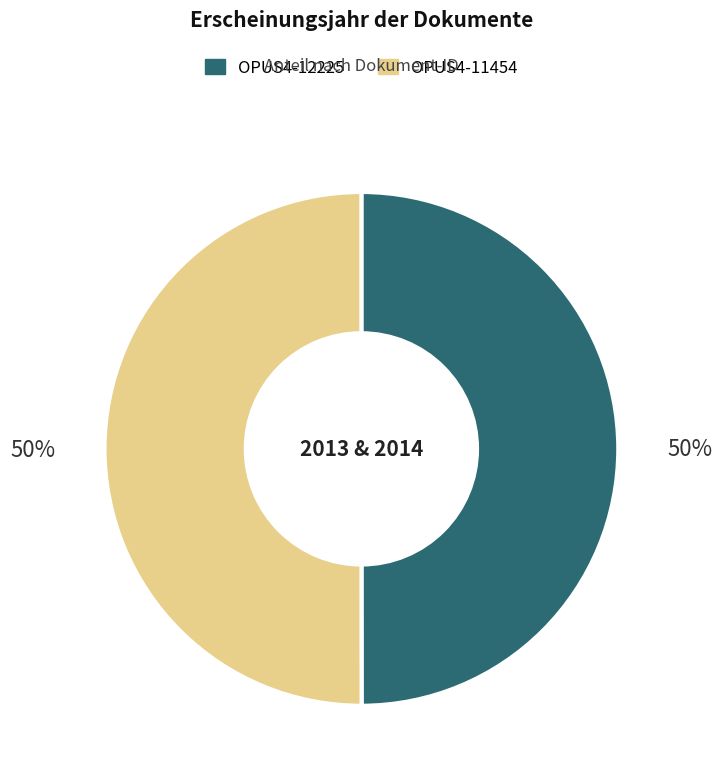

To the nearest percent, what is the average slice percentage?

50%